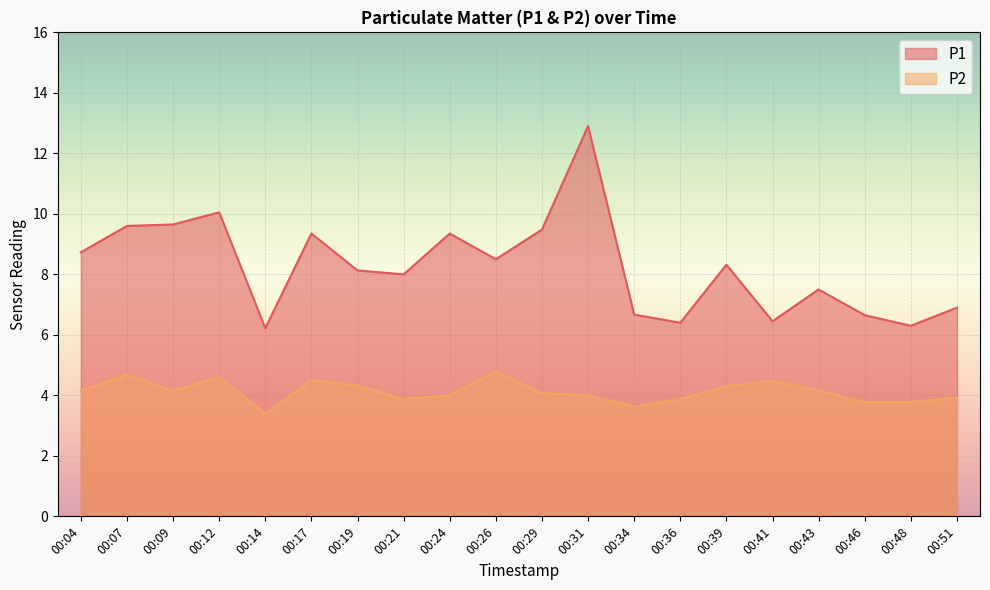

What are all the series names shown in the legend?

P1, P2